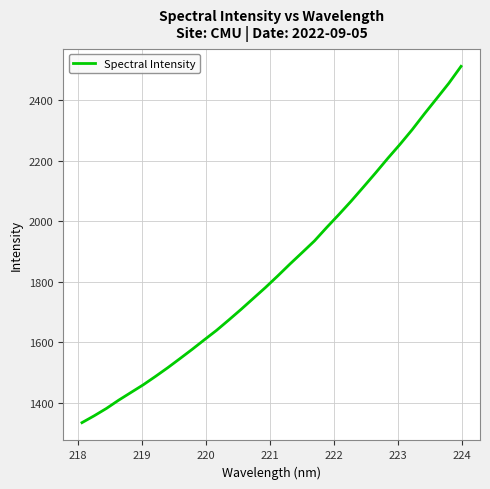

What is the difference between the maximum and minimum values?

1177.4